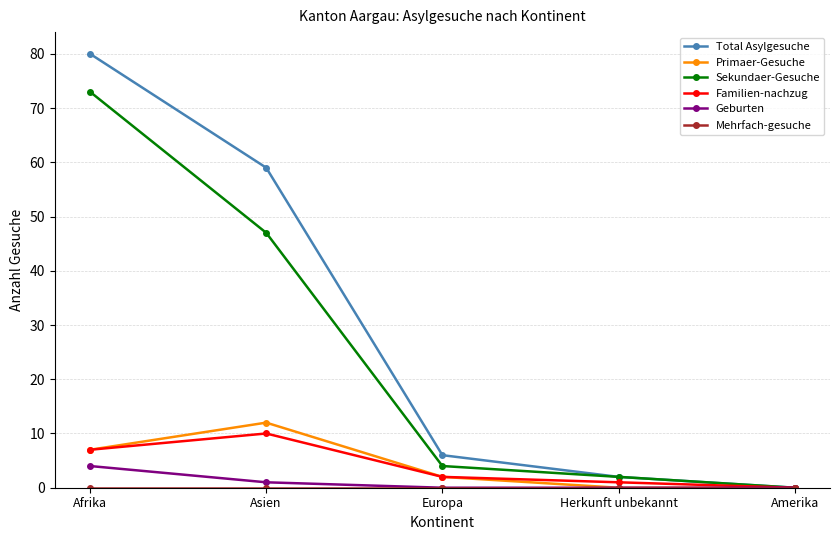

Between Afrika and Herkunft unbekannt, which series saw the biggest shift?

Total Asylgesuche